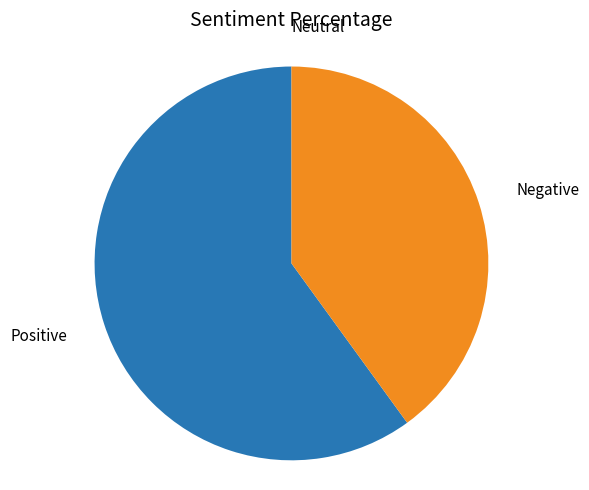

Is there any slice that represents more than half of the pie?

Yes